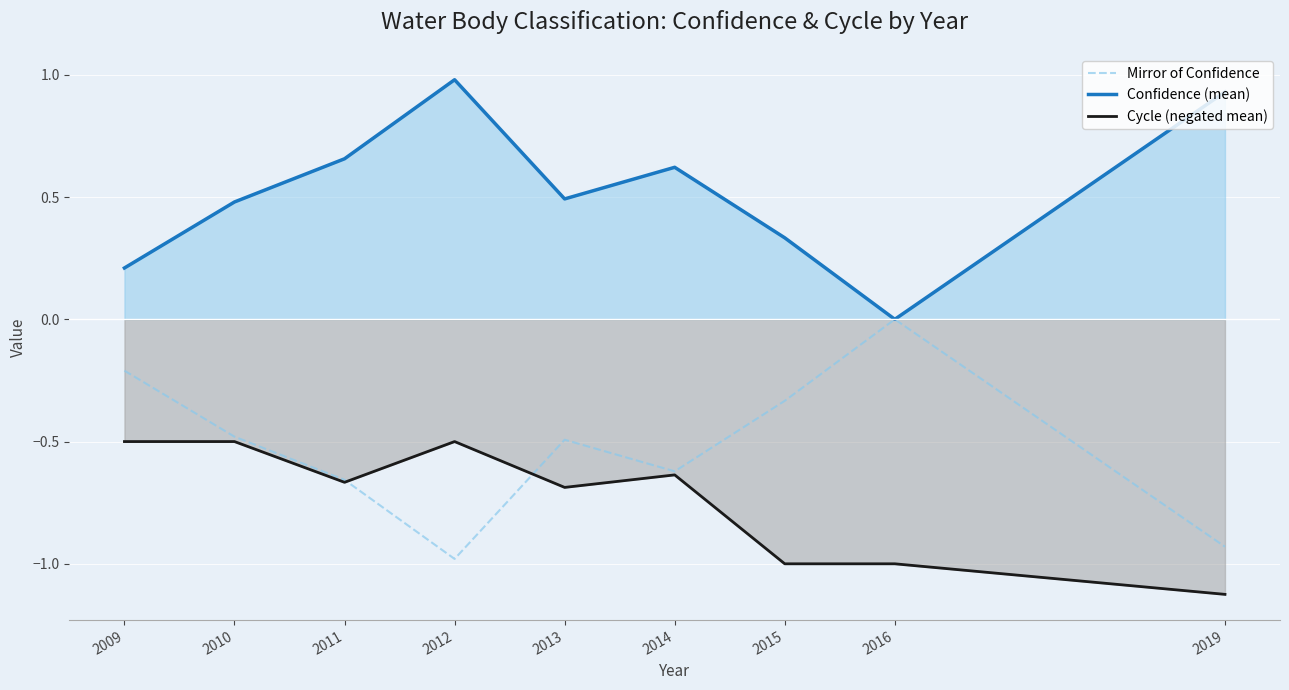

Does the chart display data point markers on the line(s)?

No